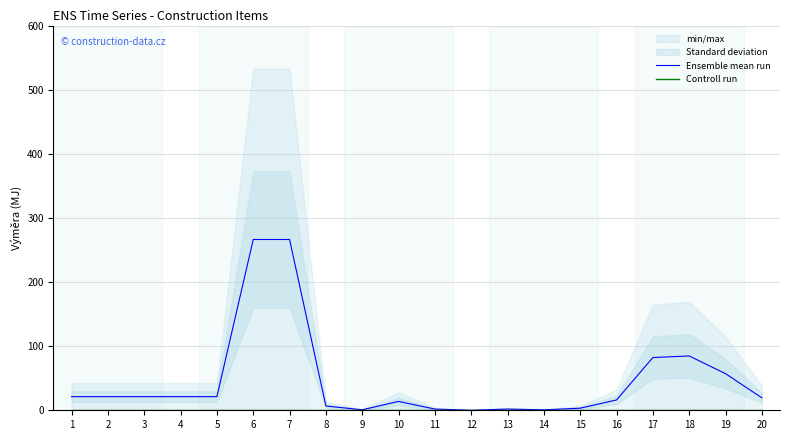

What is the highest value of the Ensemble mean run series?

266.4